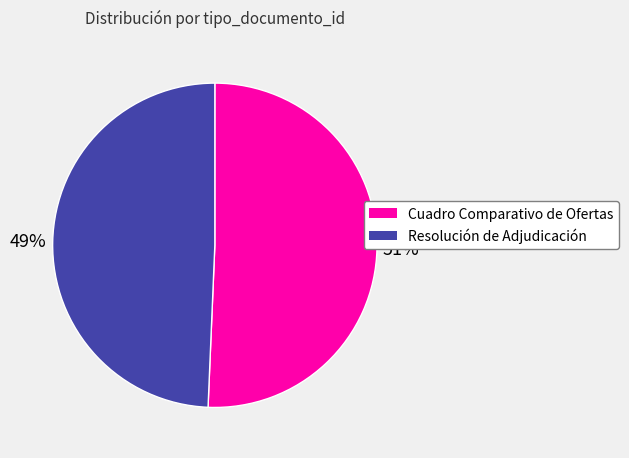

The Cuadro Comparativo de Ofertas slice represents 51% of the pie. True or false?

True